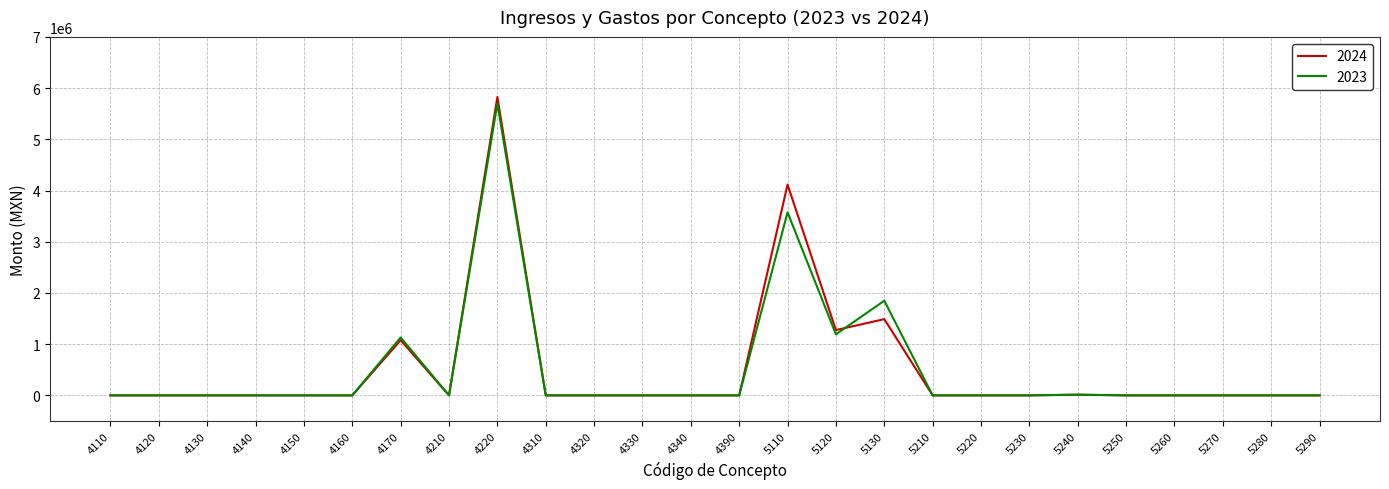

What is the highest value of the 2024 series?

5826303.8